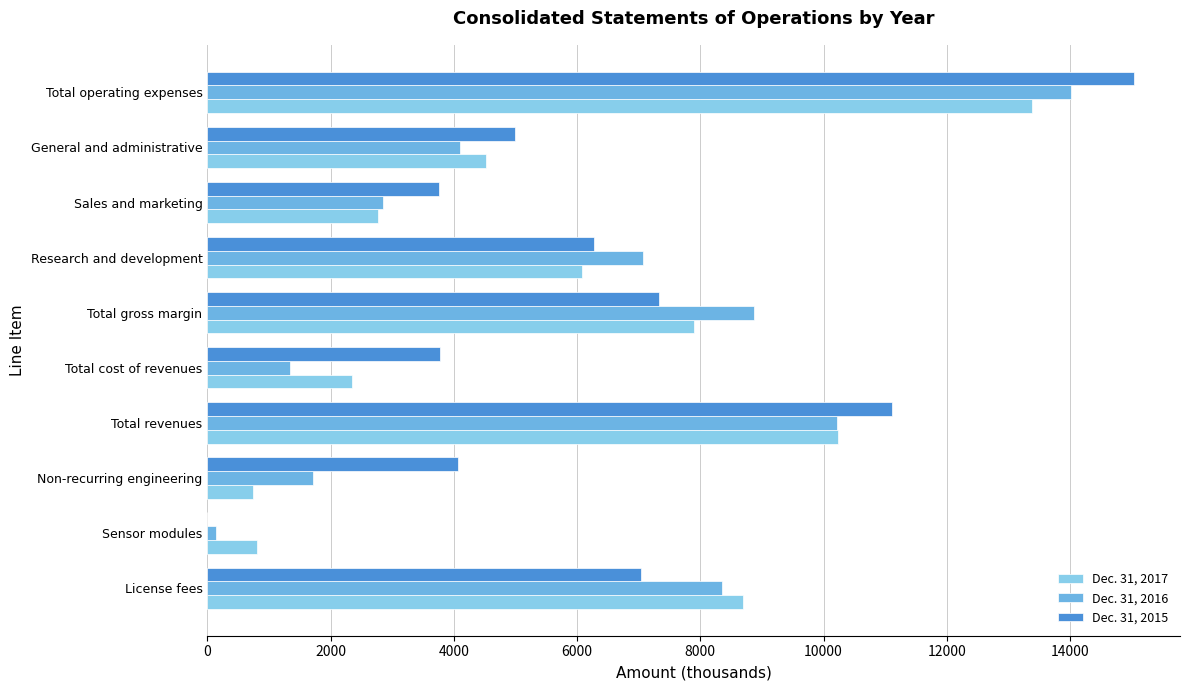

Count the number of categories in the chart.

10